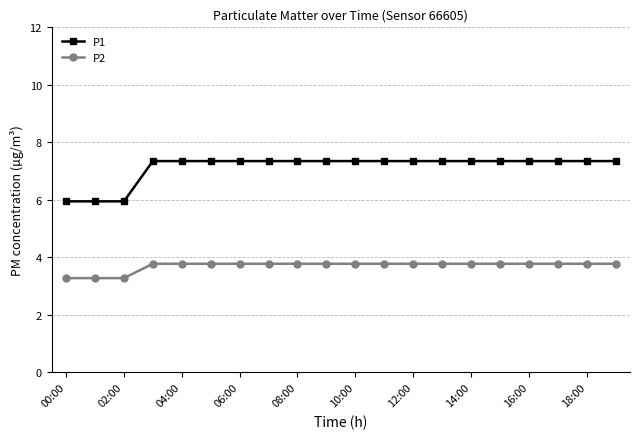

What is the value of the P1 point at the 3rd from the left?

6.0